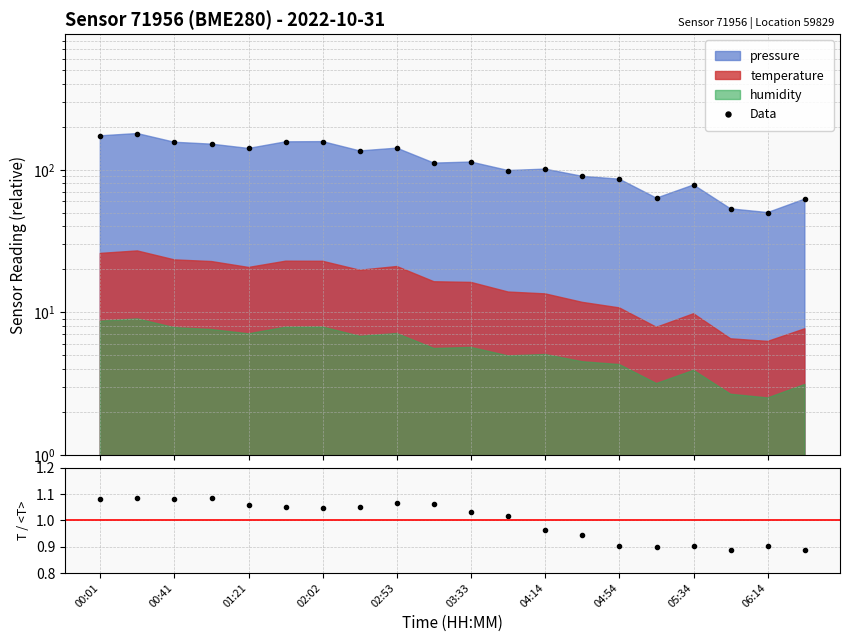

How many lines are shown in the chart?

1